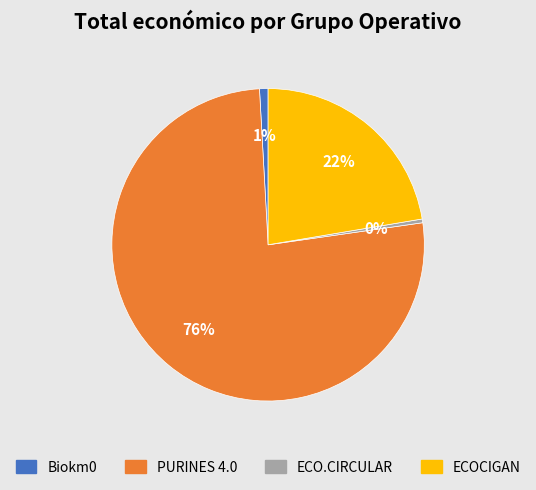

How many slices are in this pie chart?

4